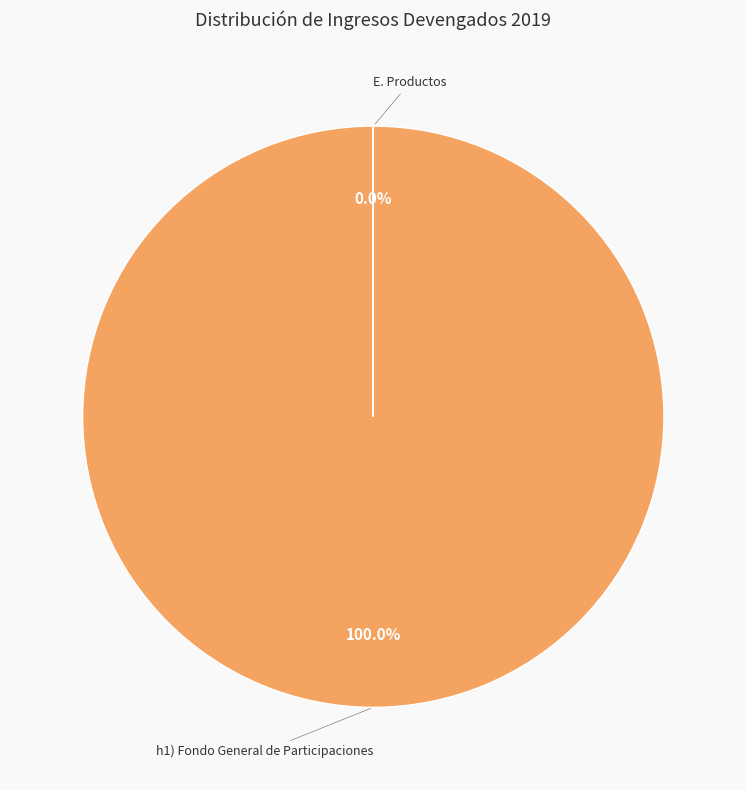

What is the change in value from h1) Fondo General de Participaciones to E. Productos?

-5656377